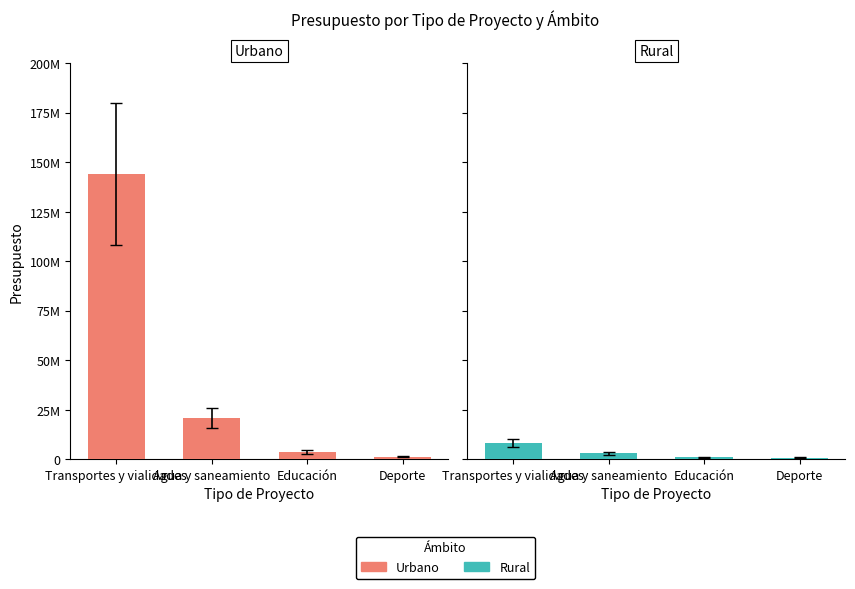

What is the total value across all series at Transportes y vialidades?

151991999.9